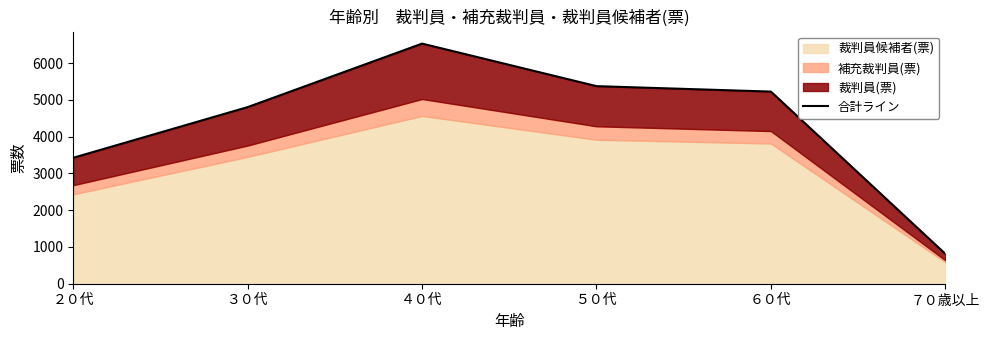

List the labels in order of value, smallest first.

７０歳以上, ２０代, ３０代, ６０代, ５０代, ４０代